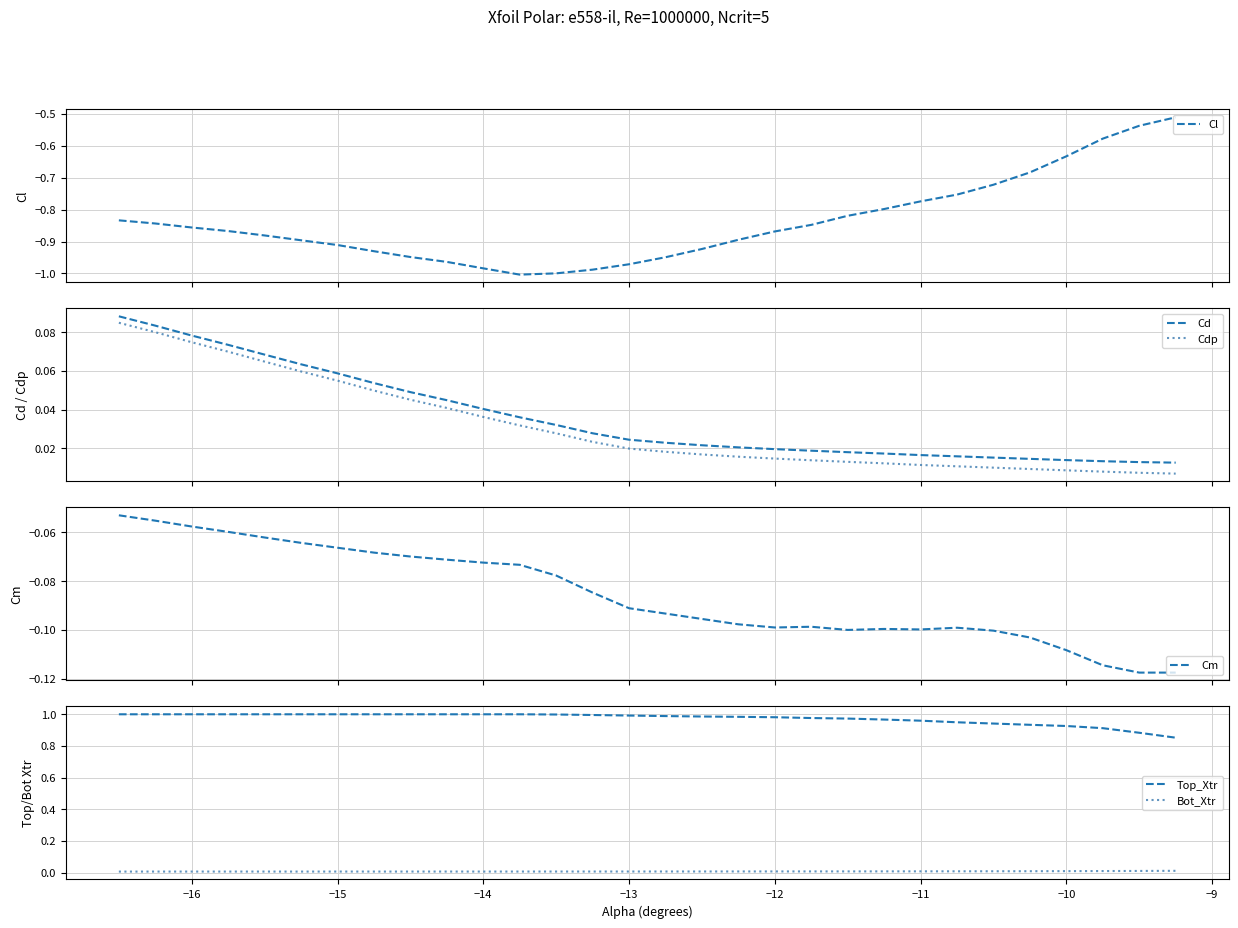

True or false: Cd and Cl intersect in this chart.

False